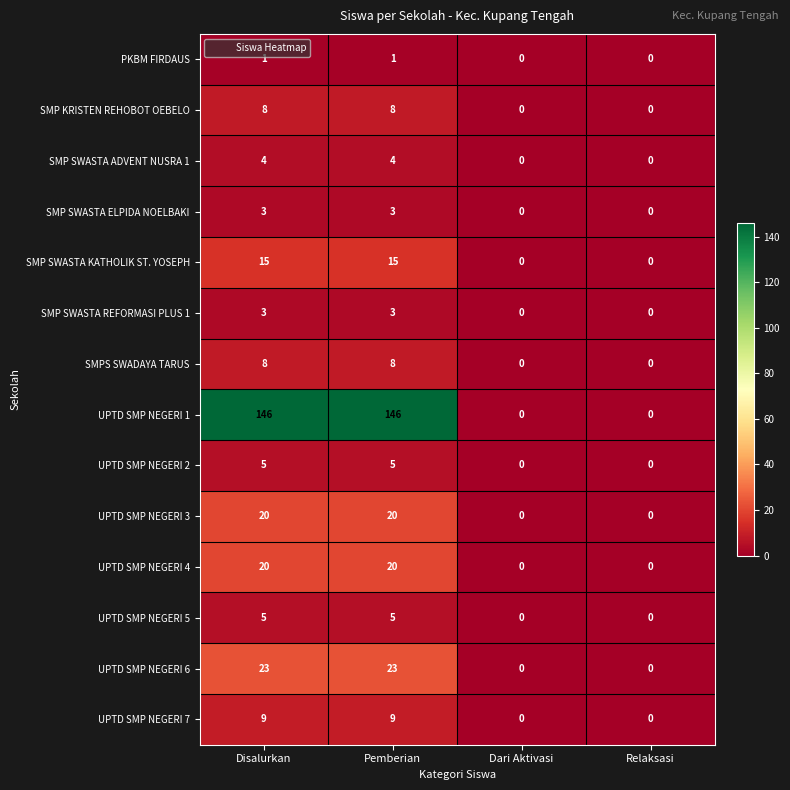

What is the maximum value for UPTD SMP NEGERI 5?

5